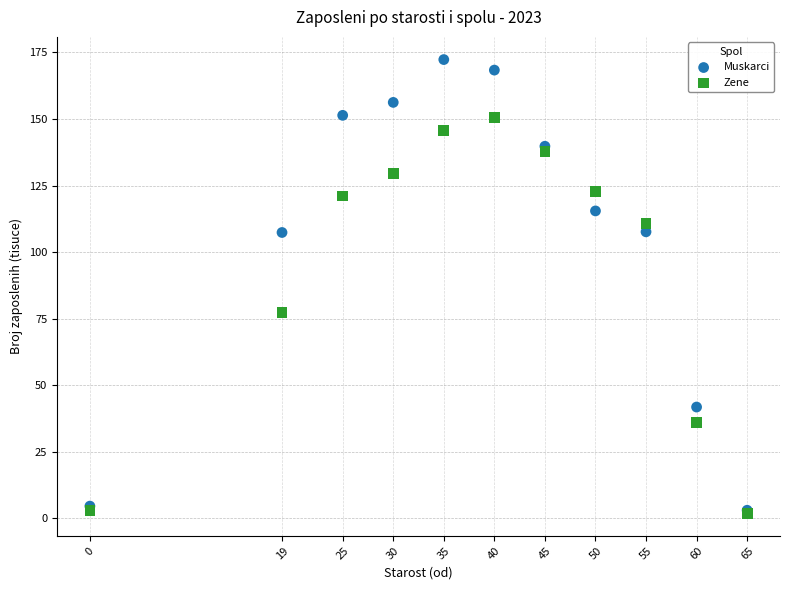

Across all series, what Y value is closest to 87?

77.4